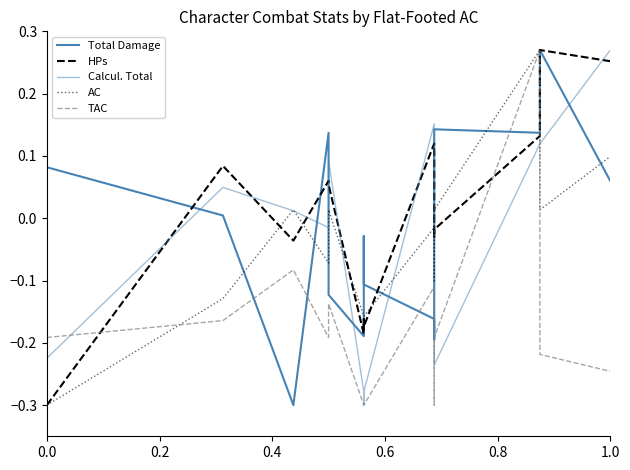

Reading left to right, list all the values displayed in this chart.

Total Damage: 0.1	0.0	-0.3	0.1	-0.1	-0.2	-0.1	-0.1	-0.0	-0.1	-0.2	-0.2	0.1	0.1	0.3	0.1
HPs: -0.3	0.1	-0.0	0.1	0.1	-0.2	-0.2	-0.2	-0.2	-0.2	0.1	-0.0	-0.0	0.1	0.3	0.3
Calcul. Total: -0.2	0.0	0.0	-0.0	0.1	-0.3	-0.3	-0.3	-0.3	-0.3	0.2	0.0	-0.2	0.1	0.1	0.3
AC: -0.3	-0.1	0.0	-0.1	0.0	-0.2	-0.2	-0.2	-0.2	-0.2	-0.0	-0.1	0.0	0.3	0.0	0.1
TAC: -0.2	-0.2	-0.1	-0.2	-0.1	-0.3	-0.3	-0.3	-0.3	-0.3	-0.1	-0.3	-0.2	0.3	-0.2	-0.2